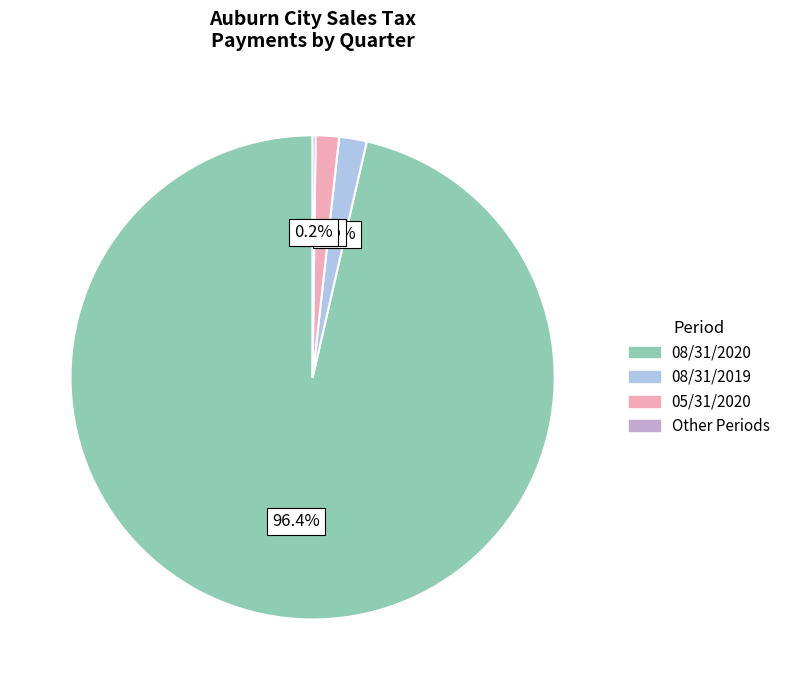

Does any single category account for the majority?

Yes